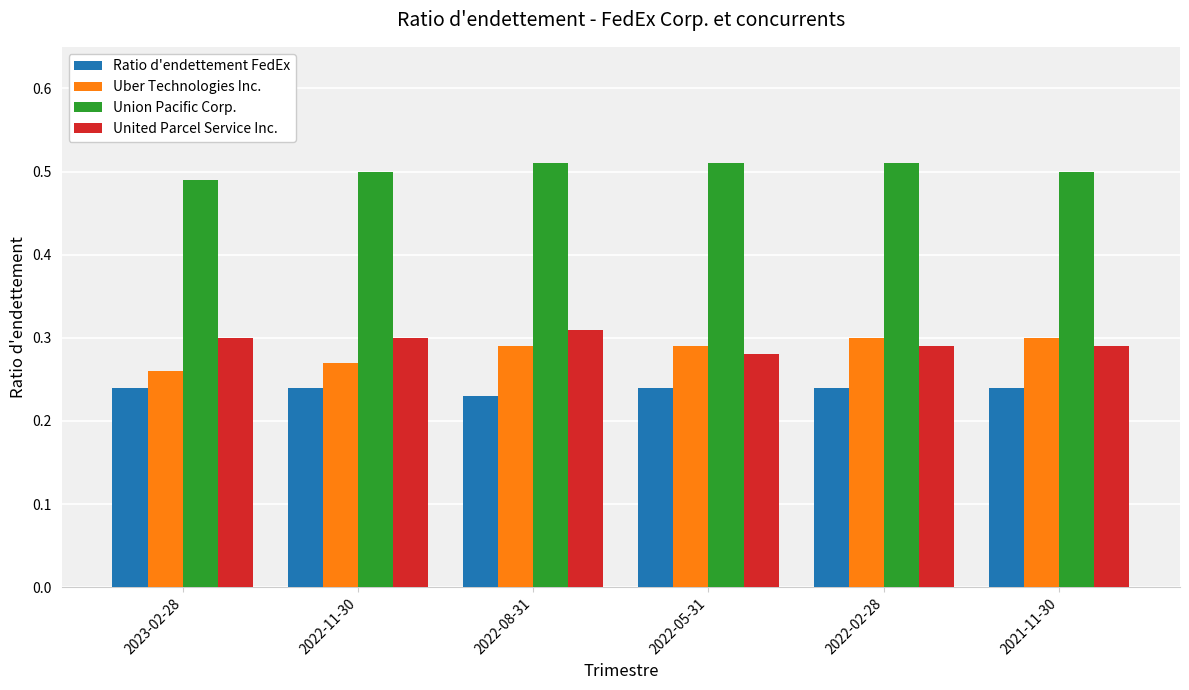

At which label is Union Pacific Corp. closest to 0?

2023-02-28